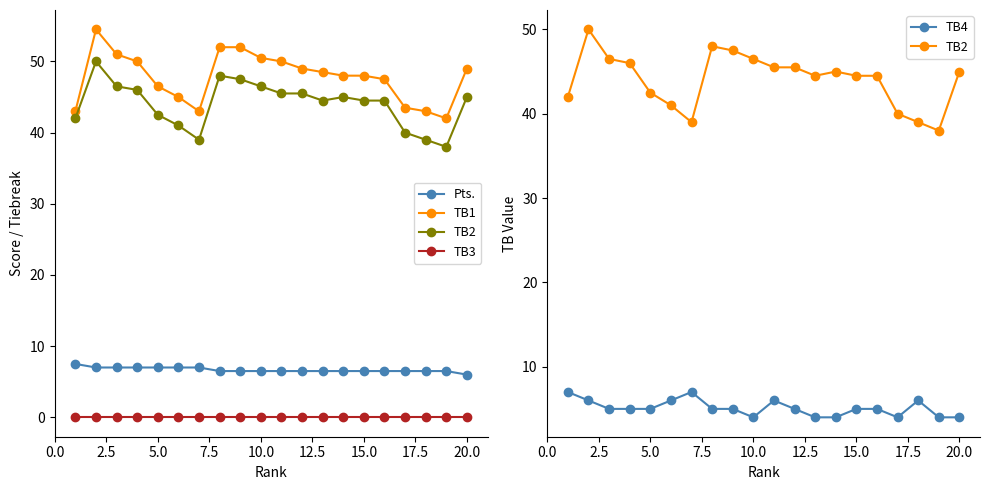

The TB4 series shows 8.2 at 11. True or false?

False